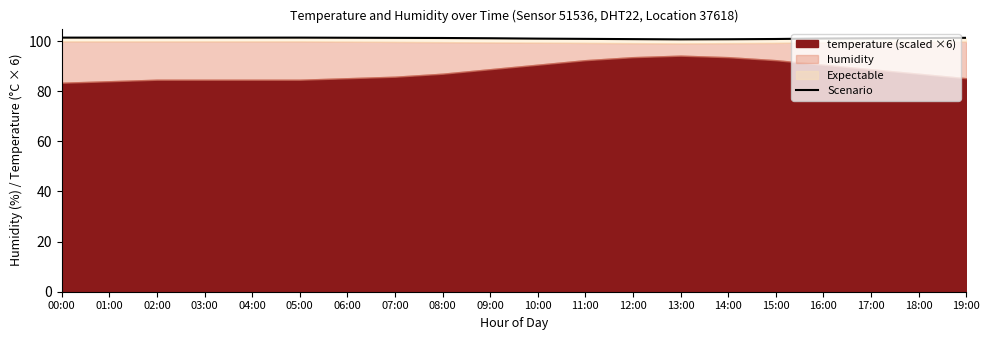

Which has a higher value, 04:00 or 05:00?

04:00